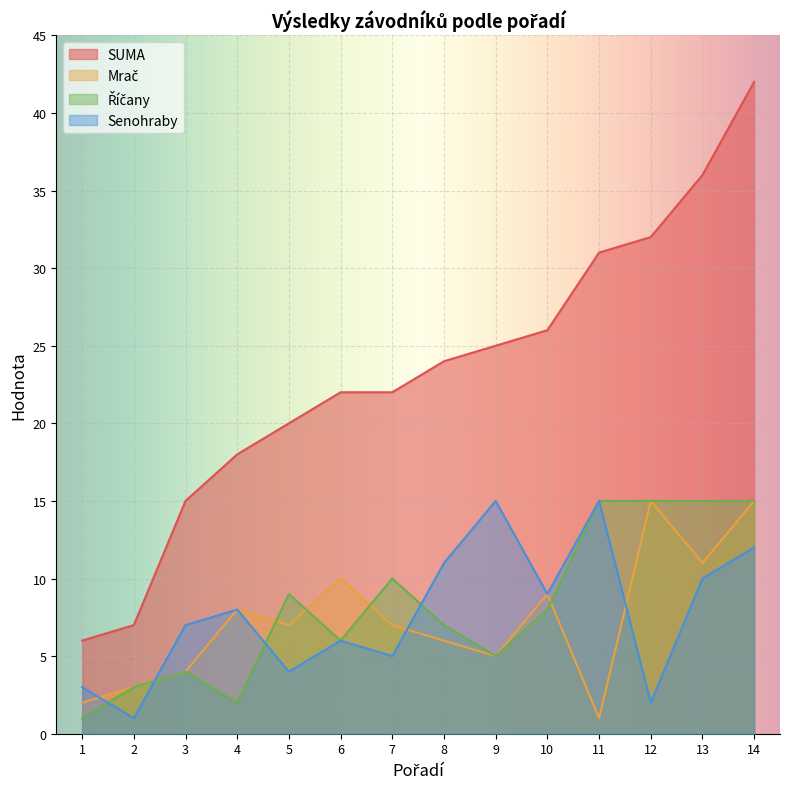

Reading left to right, what are all the values shown in this chart?

SUMA: 1=6	2=7	3=15	4=18	5=20	6=22	7=22	8=24	9=25	10=26	11=31	12=32	13=36	14=42
Mrač: 1=2	2=3	3=4	4=8	5=7	6=10	7=7	8=6	9=5	10=9	11=1	12=15	13=11	14=15
Říčany: 1=1	2=3	3=4	4=2	5=9	6=6	7=10	8=7	9=5	10=8	11=15	12=15	13=15	14=15
Senohraby: 1=3	2=1	3=7	4=8	5=4	6=6	7=5	8=11	9=15	10=9	11=15	12=2	13=10	14=12